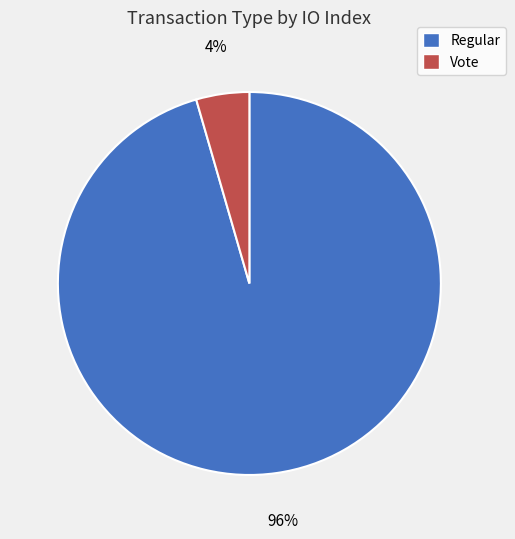

Does any single category account for the majority?

Yes